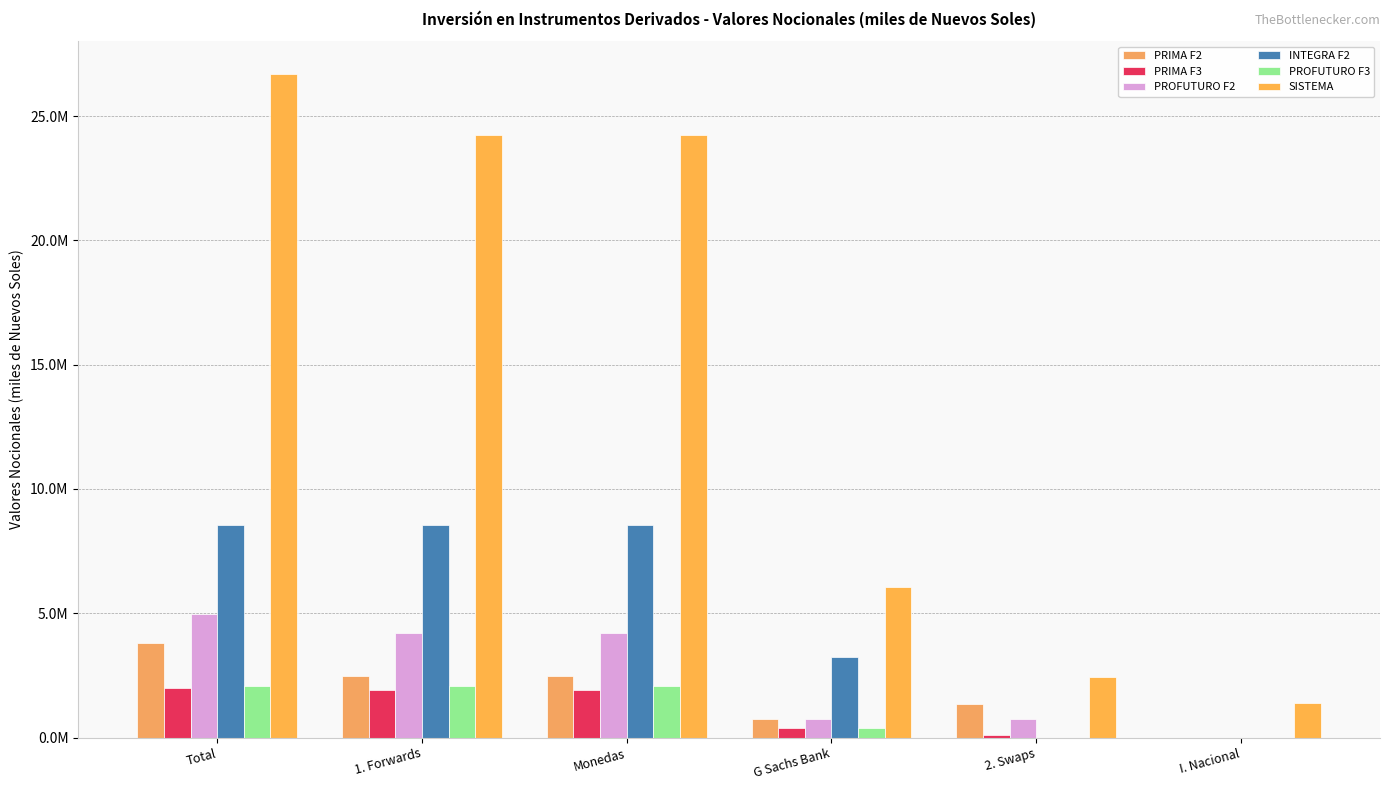

Rank the categories by PRIMA F2 value from highest to lowest.

Total, 1. Forwards, Monedas, 2. Swaps, G Sachs Bank, I. Nacional